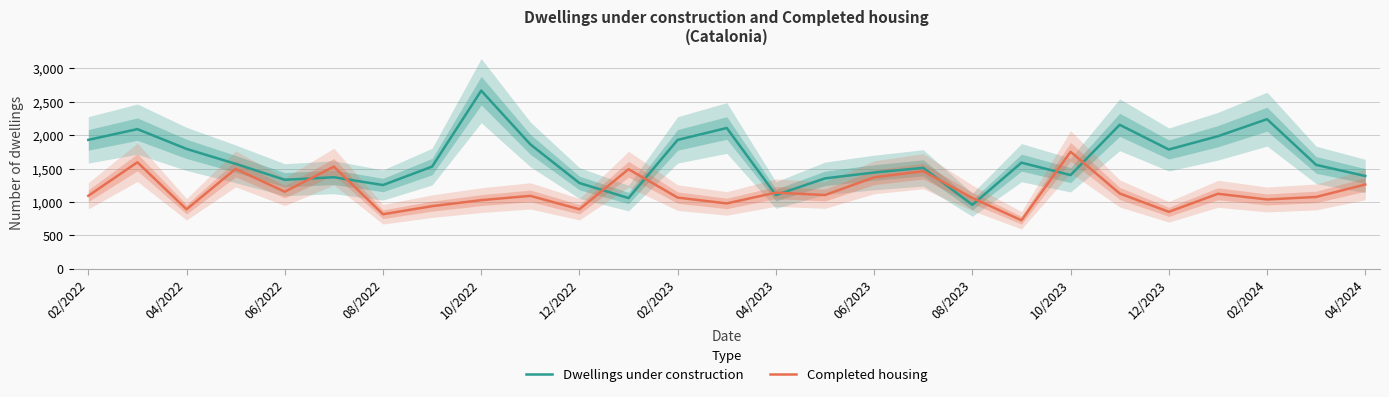

What are all the series names shown in the legend?

Dwellings under construction, Completed housing